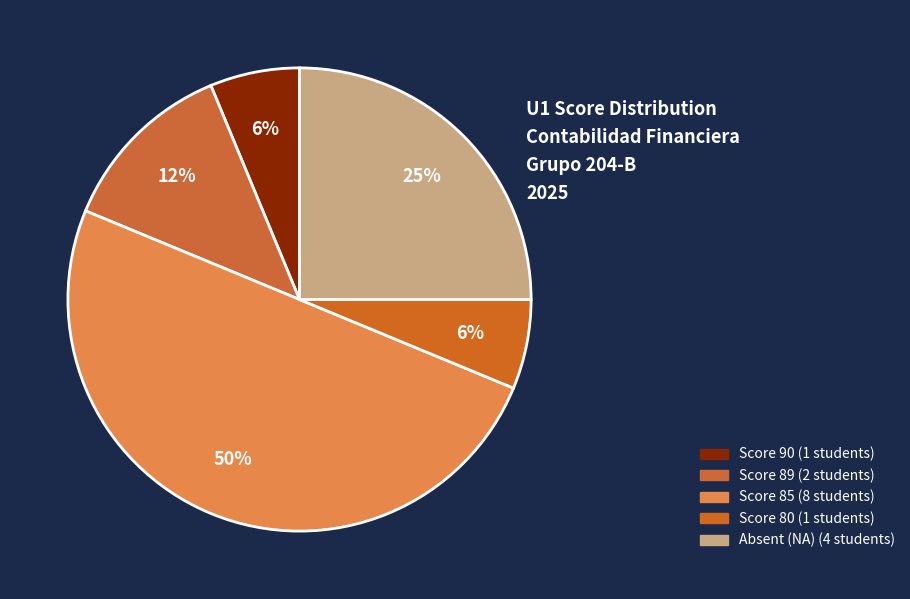

How many segments does this pie chart have?

5